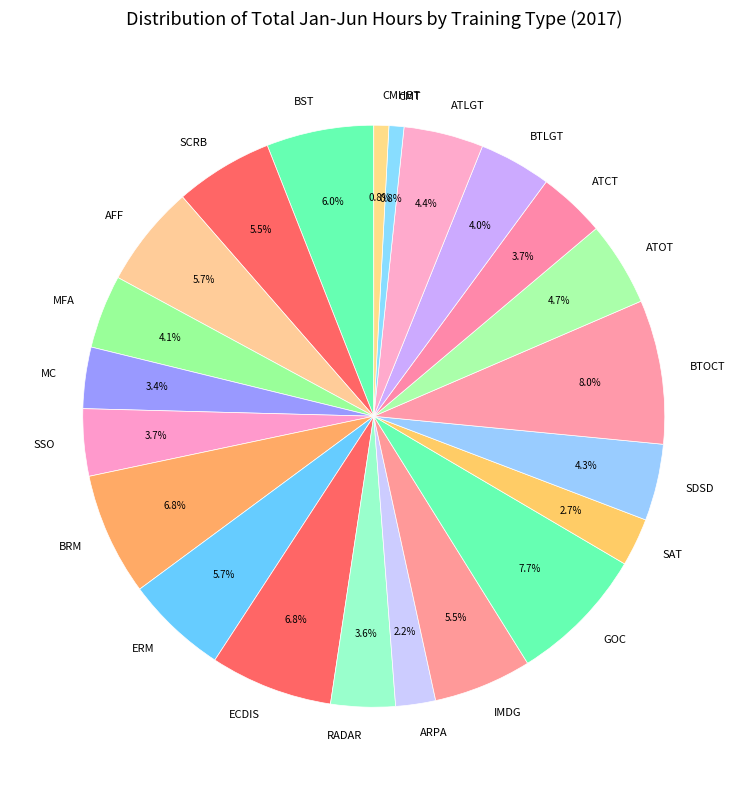

True or false: ERM accounts for 1% of the total.

False